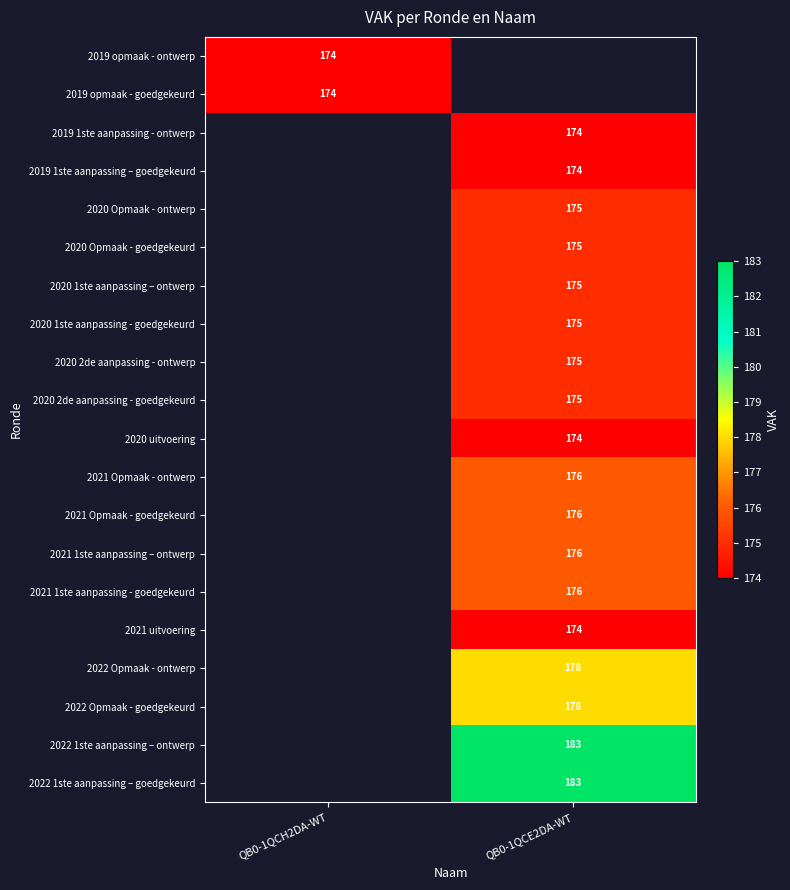

How many data points does each series have?

2